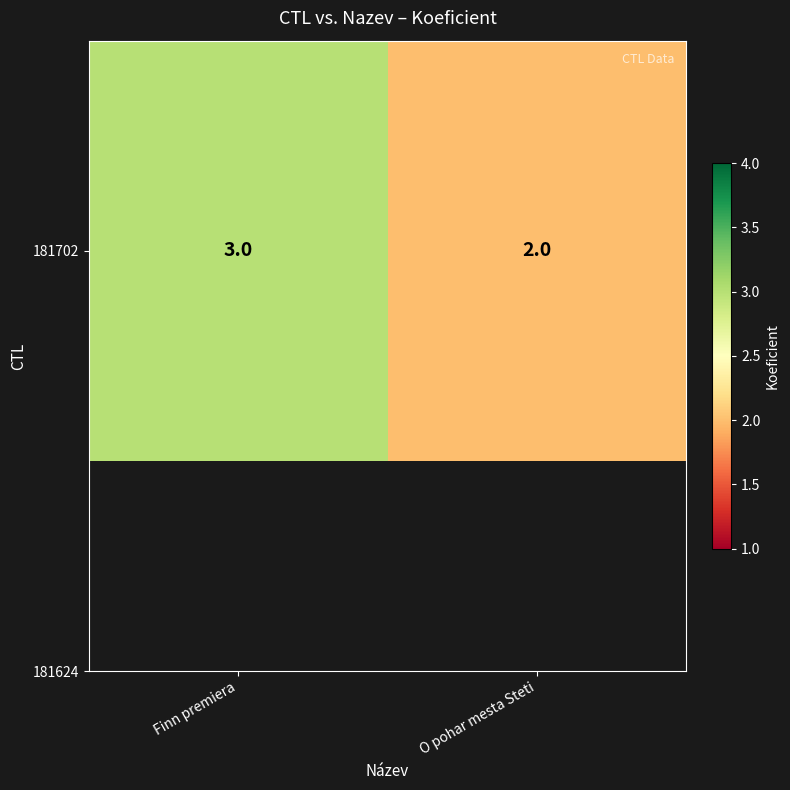

What is the change in value from Finn premiera to O pohar mesta Steti?

-1